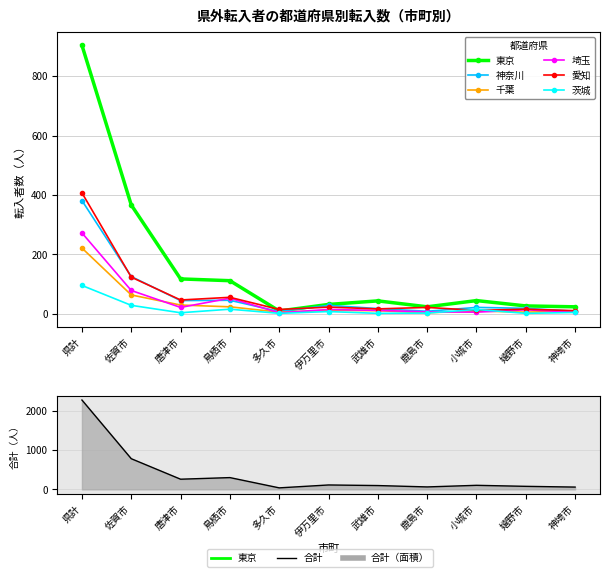

Read the 東京 value at 県計, to the nearest 10.

900